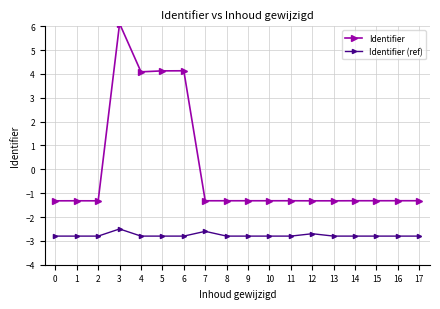

At how many categories does at least one series exceed 4?

4